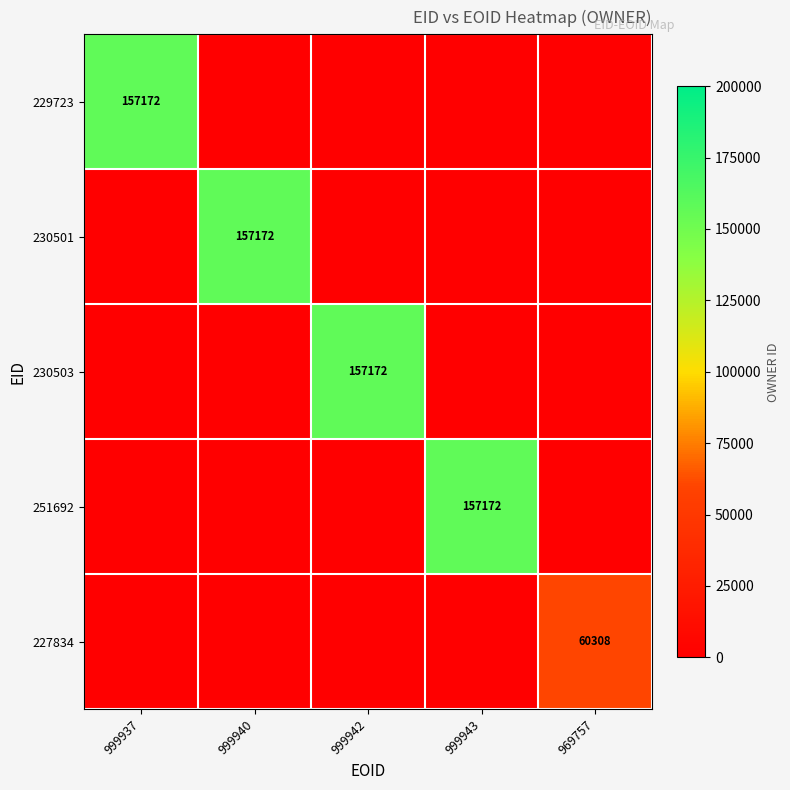

Which category has the lowest value in the 230503 series?

999937